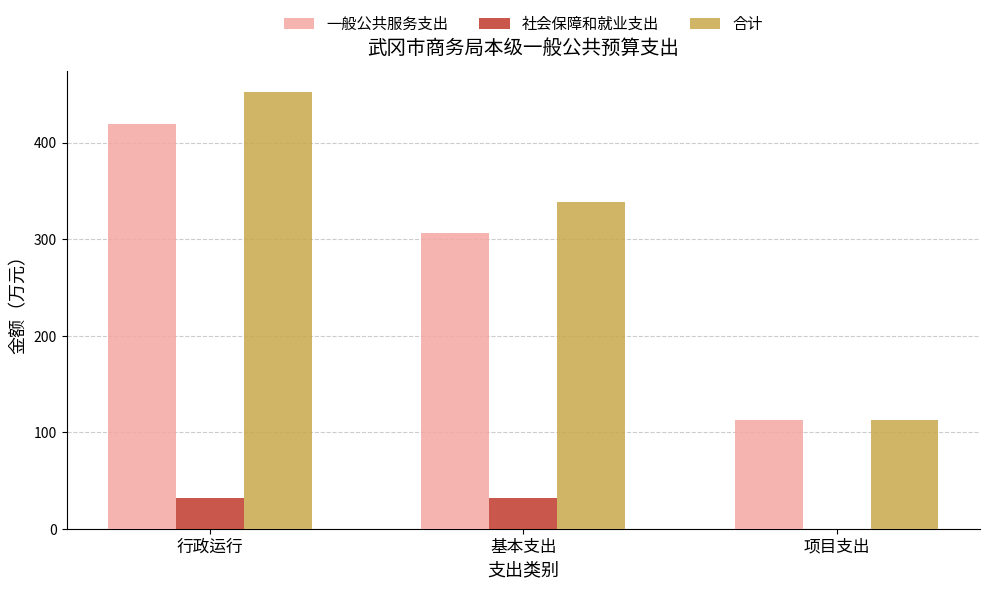

Read the 合计 value at 行政运行.

451.8